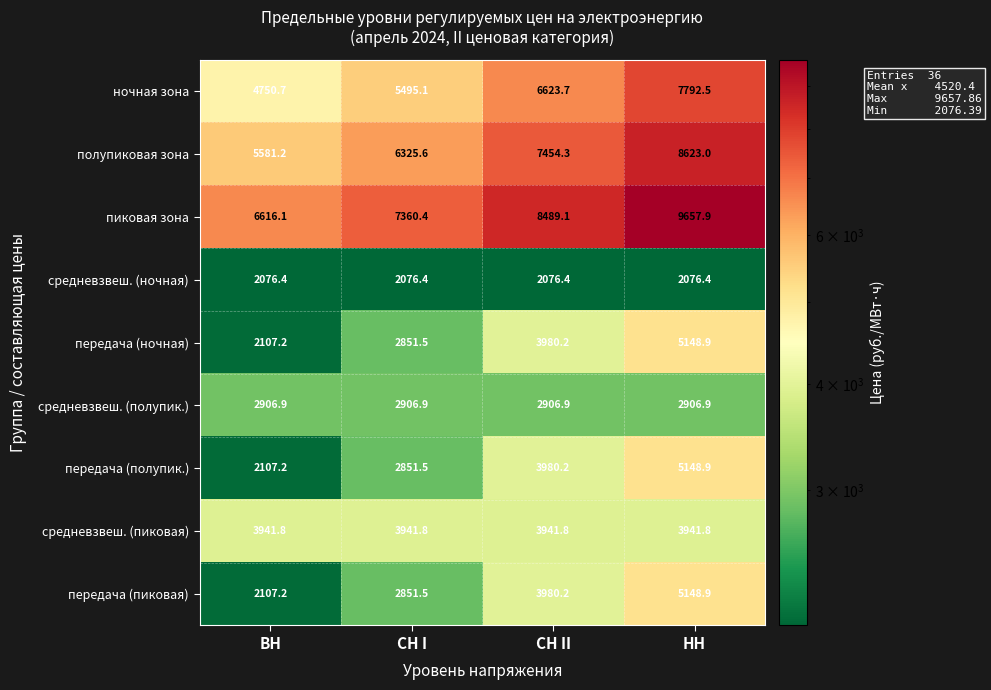

How many categories are shown in the chart?

4